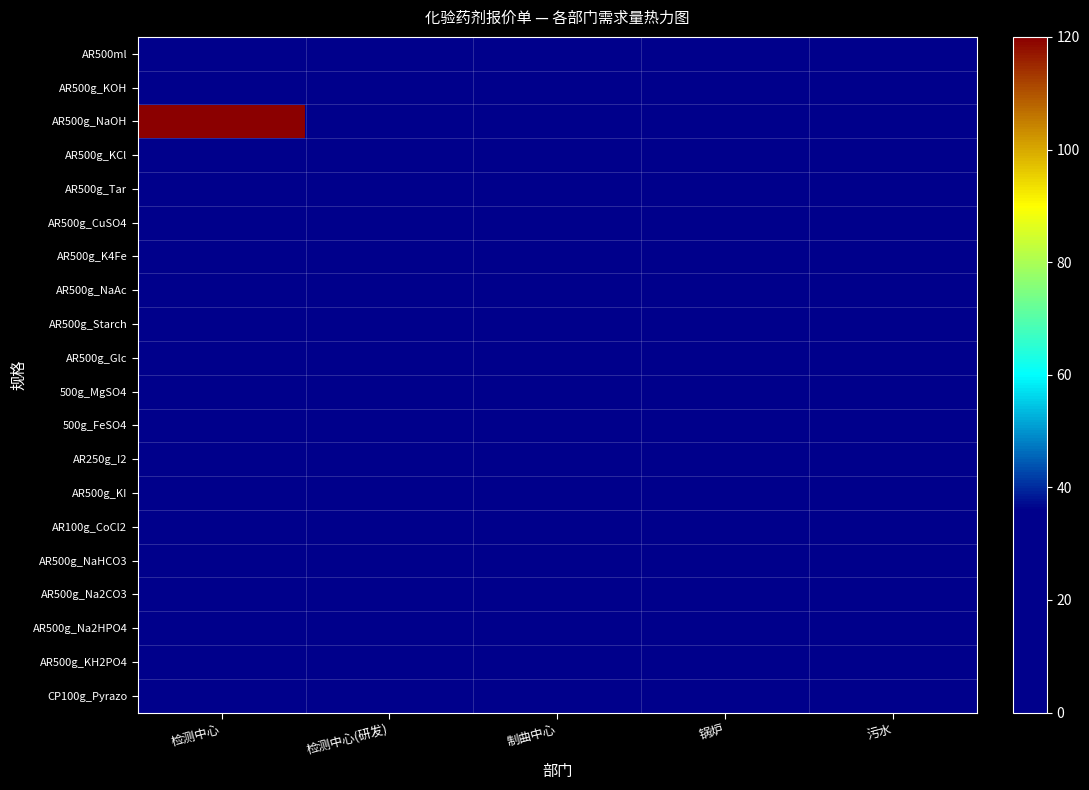

Between 检测中心(研发) and 污水, which is larger?

检测中心(研发)